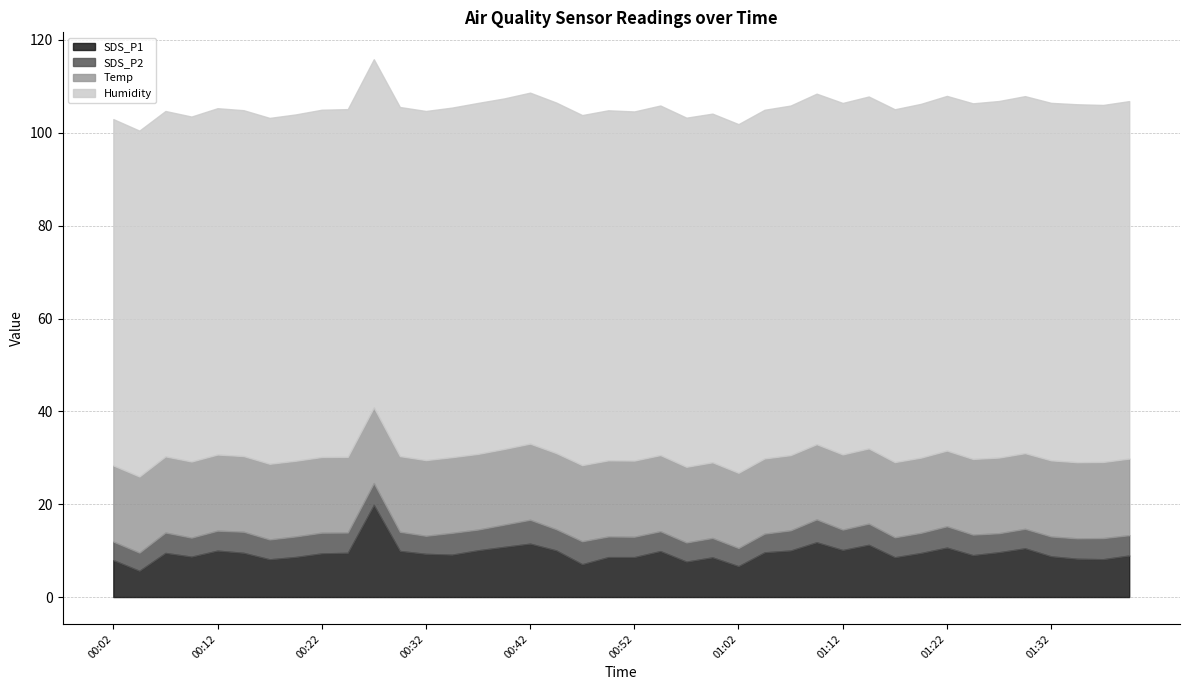

Rank the series by their maximum value, from highest to lowest.

Humidity, SDS_P1, Temp, SDS_P2